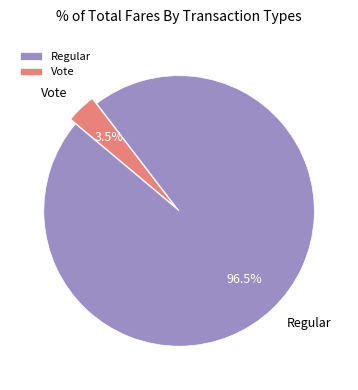

Rank the categories by value from lowest to highest.

Vote, Regular